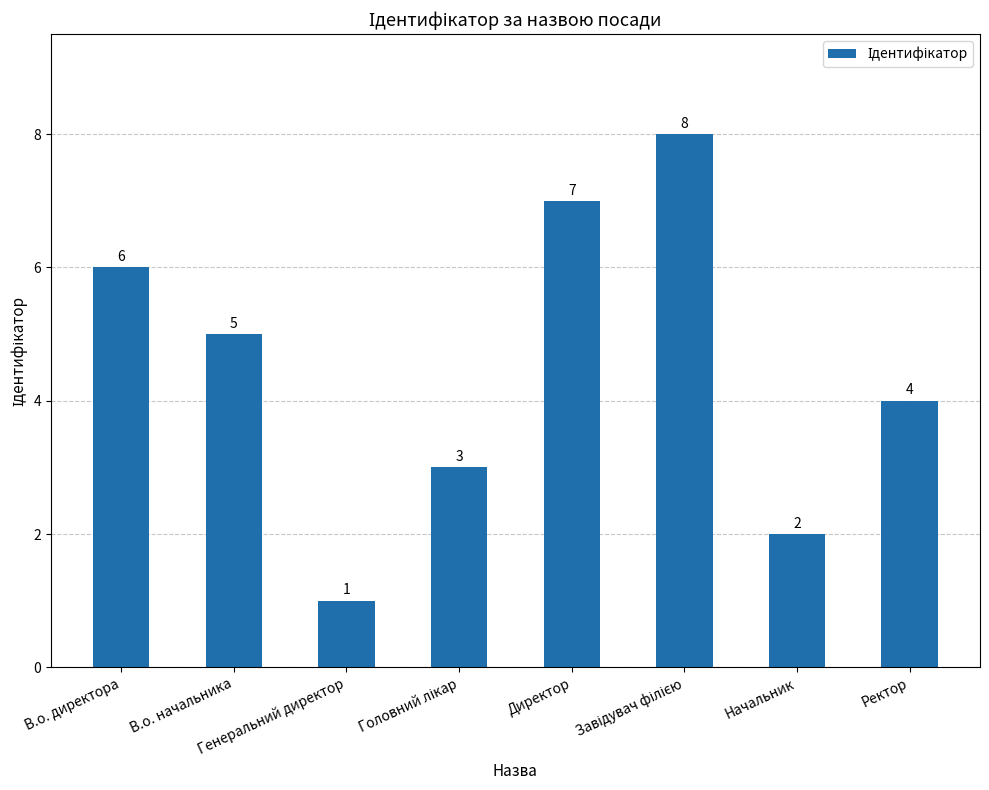

Does the chart contain any negative values?

No